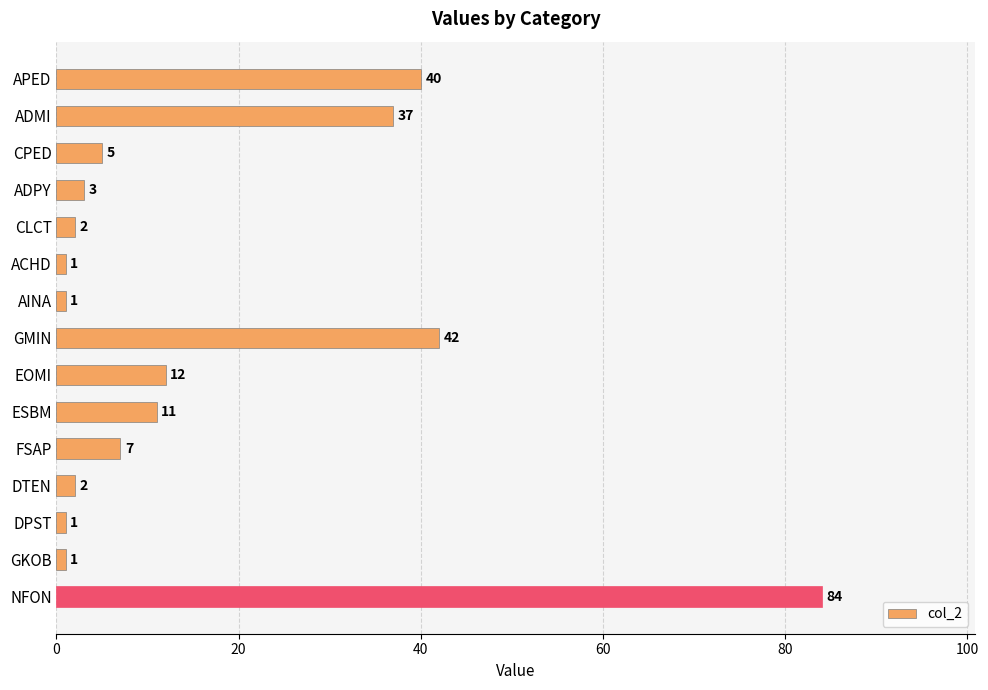

Does the chart contain any negative values?

No